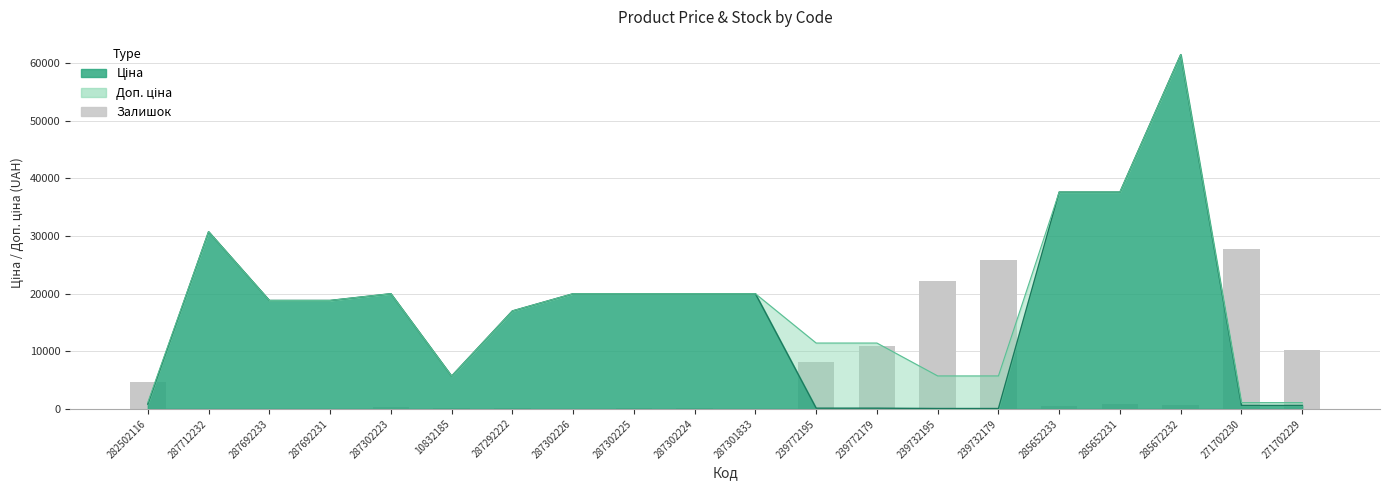

The chart shows a value of 5205.7 at 239772179. True or false?

False